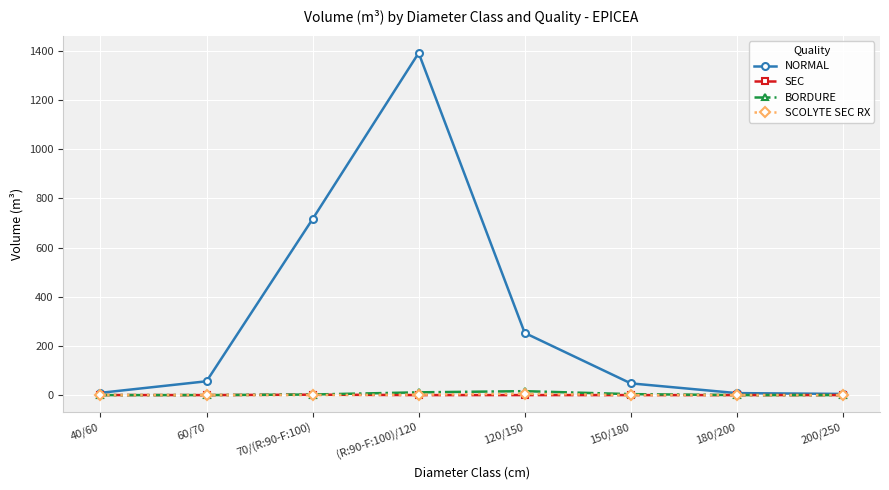

How many distinct data groups are displayed?

4